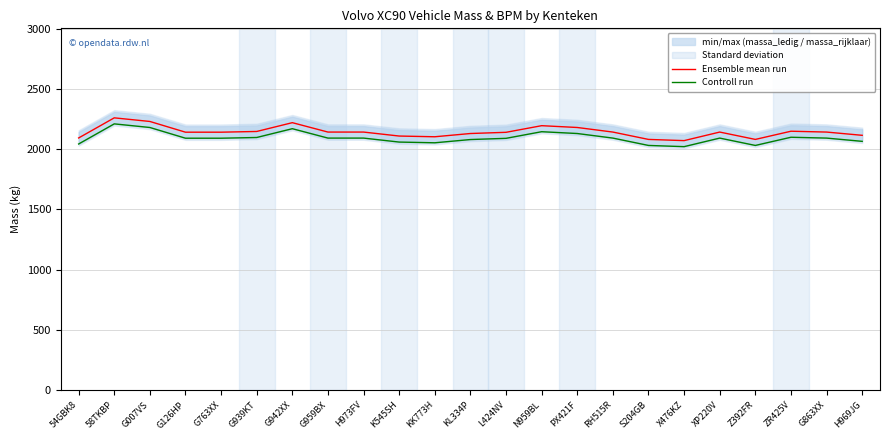

The Ensemble mean run series shows 2130 at KL334P. True or false?

True